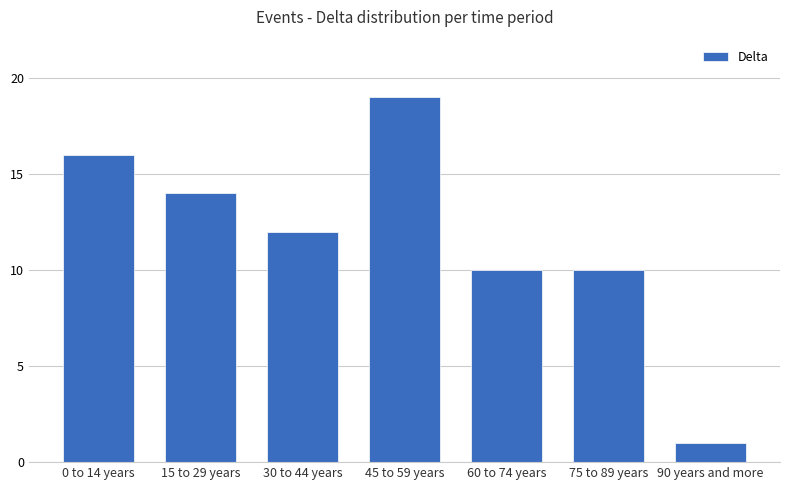

What is the label of the 4th bar from the left?

45 to 59 years